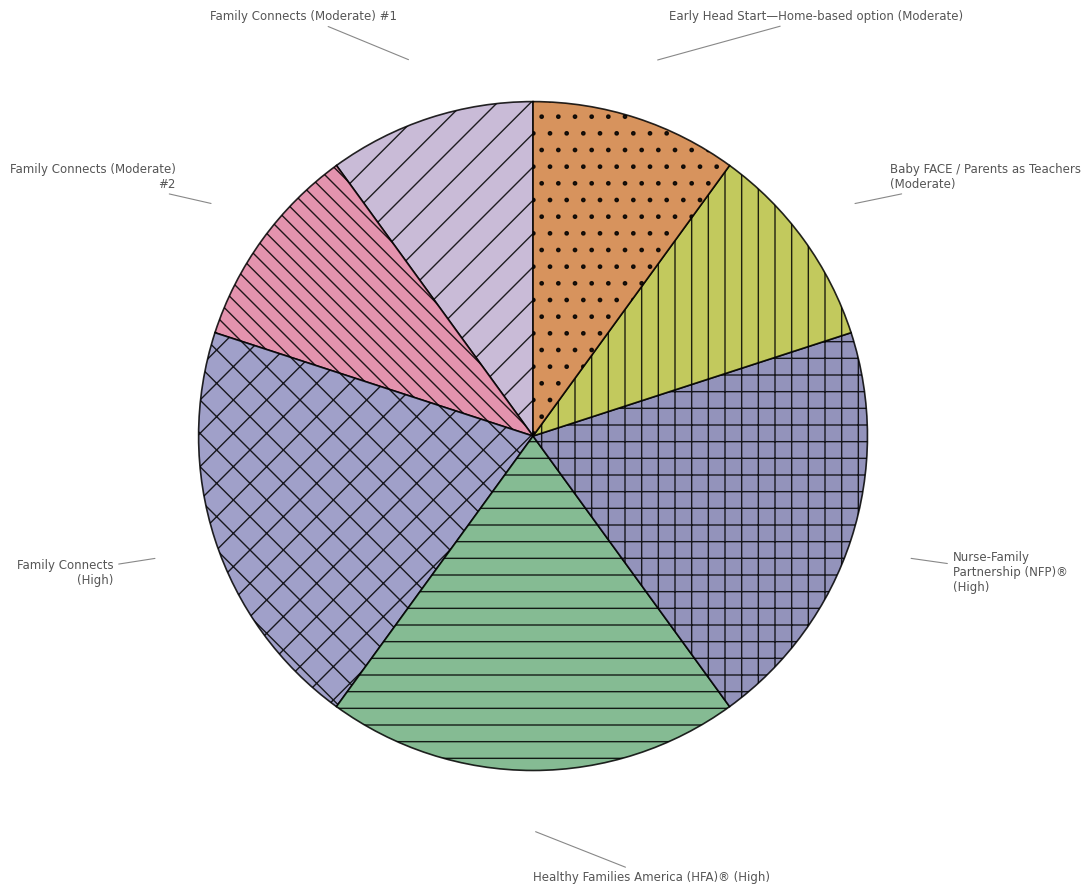

Is there any slice that represents more than half of the pie?

No